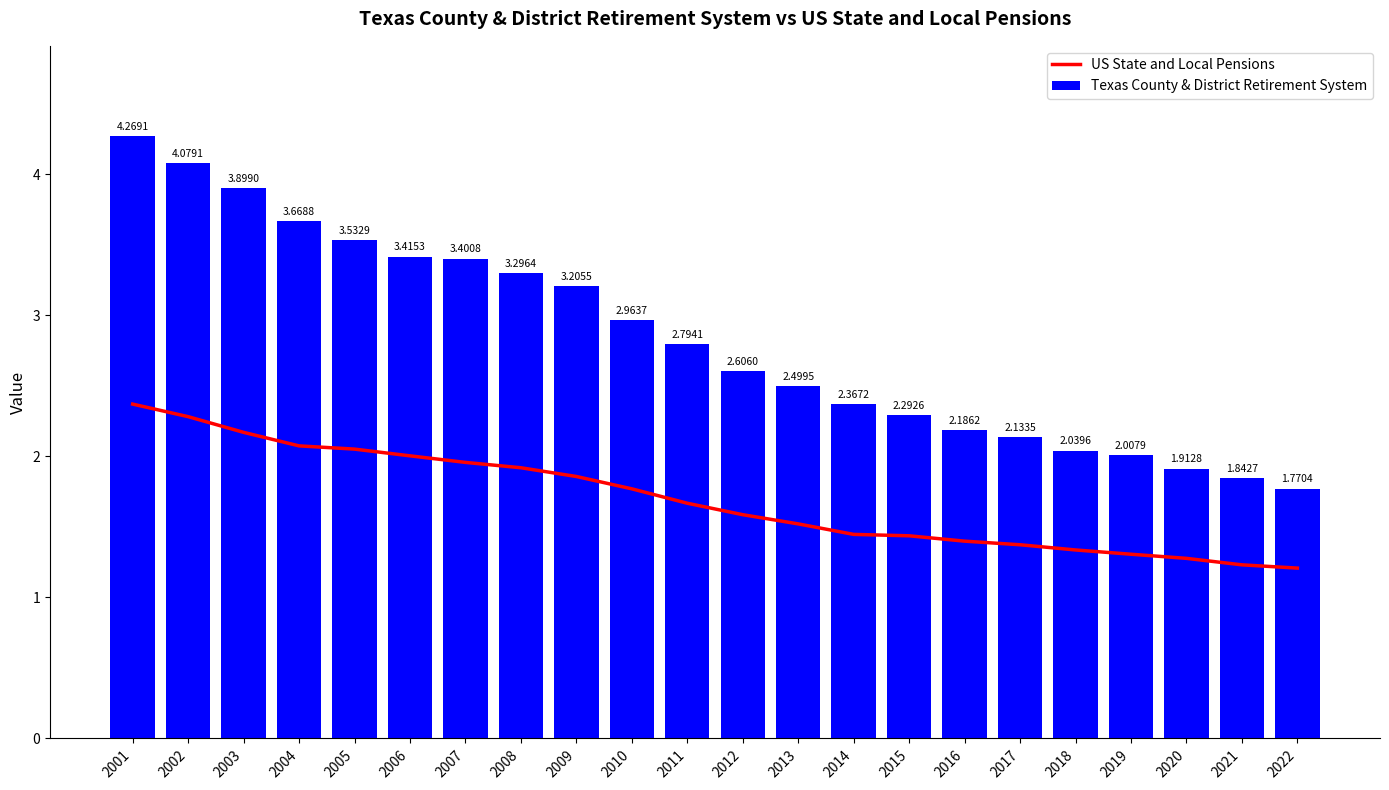

Rank the series at 2022 from lowest to highest value.

US State and Local Pensions, Texas County & District Retirement System